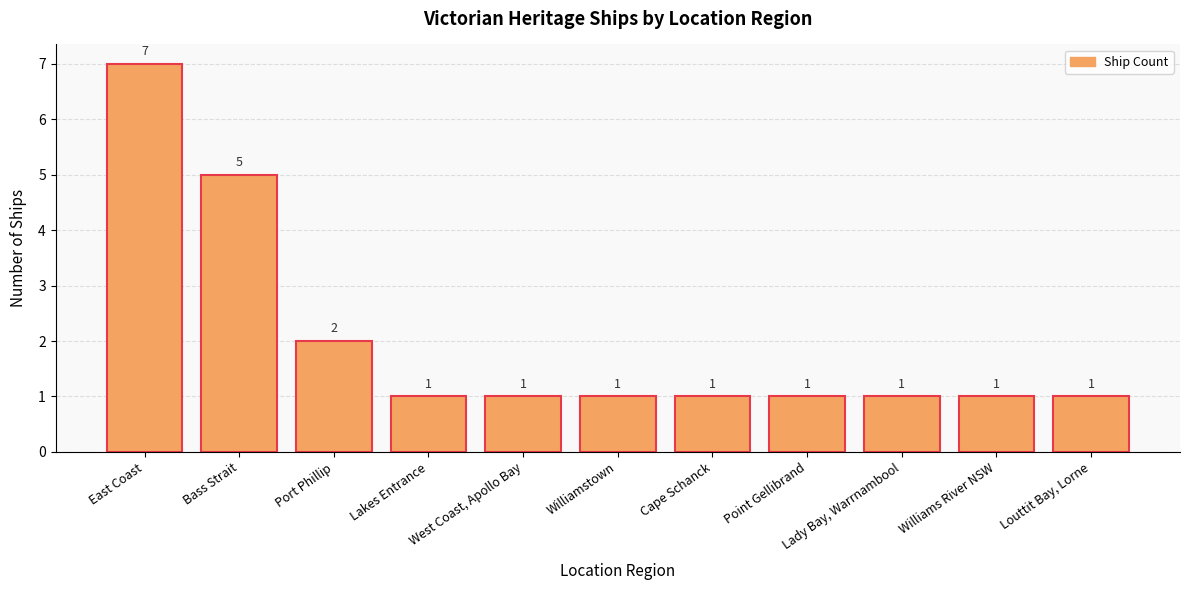

Reading right to left, transcribe all the data shown in this chart.

Louttit Bay, Lorne=1	Williams River NSW=1	Lady Bay, Warrnambool=1	Point Gellibrand=1	Cape Schanck=1	Williamstown=1	West Coast, Apollo Bay=1	Lakes Entrance=1	Port Phillip=2	Bass Strait=5	East Coast=7